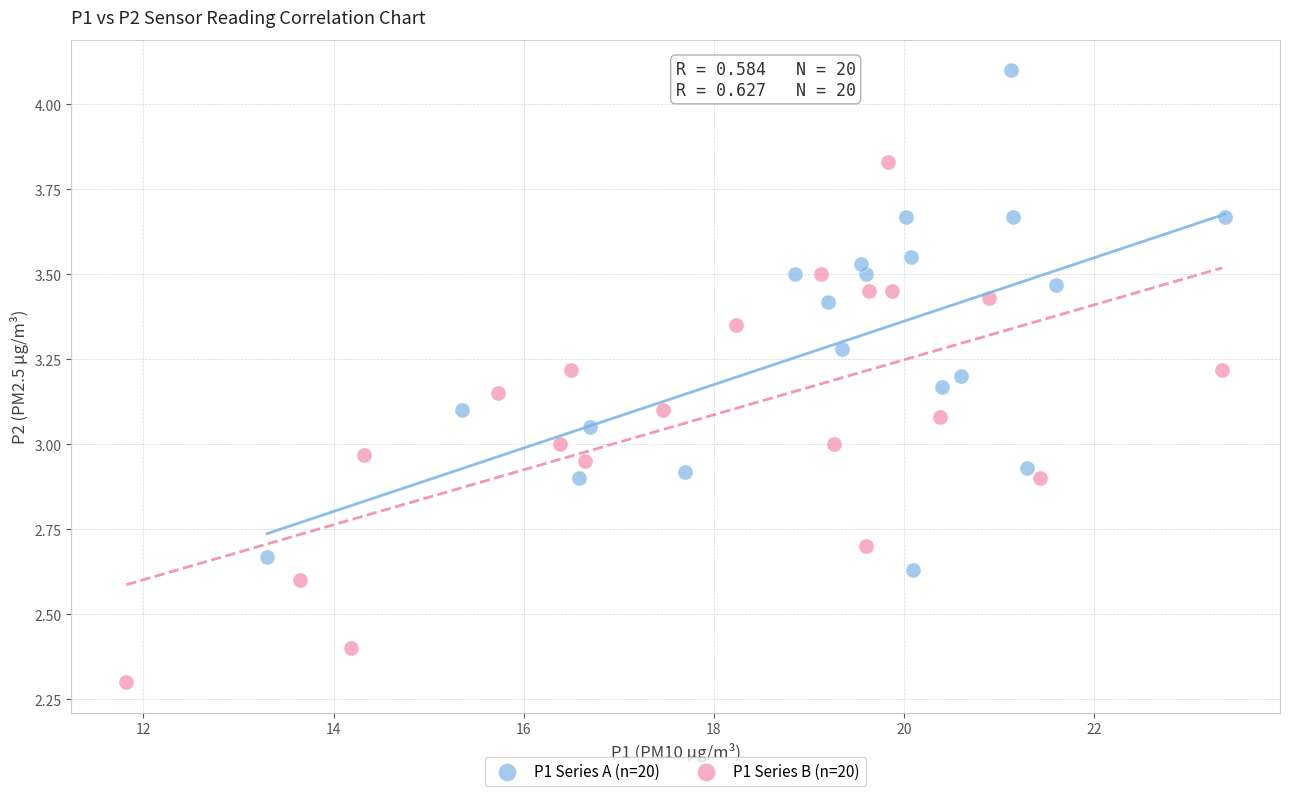

Which series contains the lowest Y value?

P1 Series B (n=20)